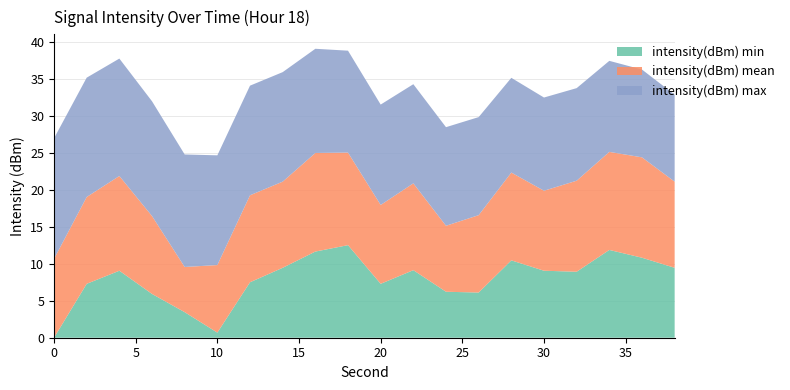

What is the maximum value for intensity(dBm) min?

12.5